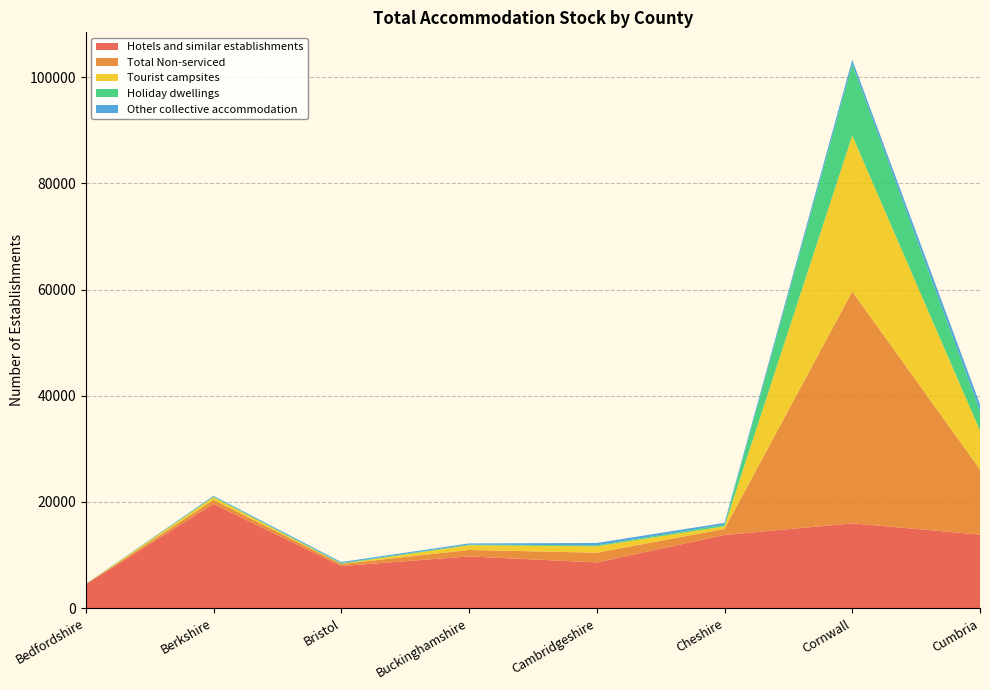

Reading left to right, what are all the values shown in this chart?

Hotels and similar establishments: Bedfordshire=4498	Berkshire=19620	Bristol=7931	Buckinghamshire=9742	Cambridgeshire=8610	Cheshire=13782	Cornwall=15975	Cumbria=13860
Total Non-serviced: Bedfordshire=41	Berkshire=768	Bristol=377	Buckinghamshire=1224	Cambridgeshire=1833	Cheshire=1142	Cornwall=43666	Cumbria=12270
Tourist campsites: Bedfordshire=10	Berkshire=527	Bristol=55	Buckinghamshire=887	Cambridgeshire=1223	Cheshire=498	Cornwall=29403	Cumbria=7315
Holiday dwellings: Bedfordshire=29	Berkshire=107	Bristol=131	Buckinghamshire=121	Cambridgeshire=161	Cheshire=306	Cornwall=13455	Cumbria=3717
Other collective accommodation: Bedfordshire=2	Berkshire=134	Bristol=191	Buckinghamshire=216	Cambridgeshire=449	Cheshire=338	Cornwall=808	Cumbria=1238